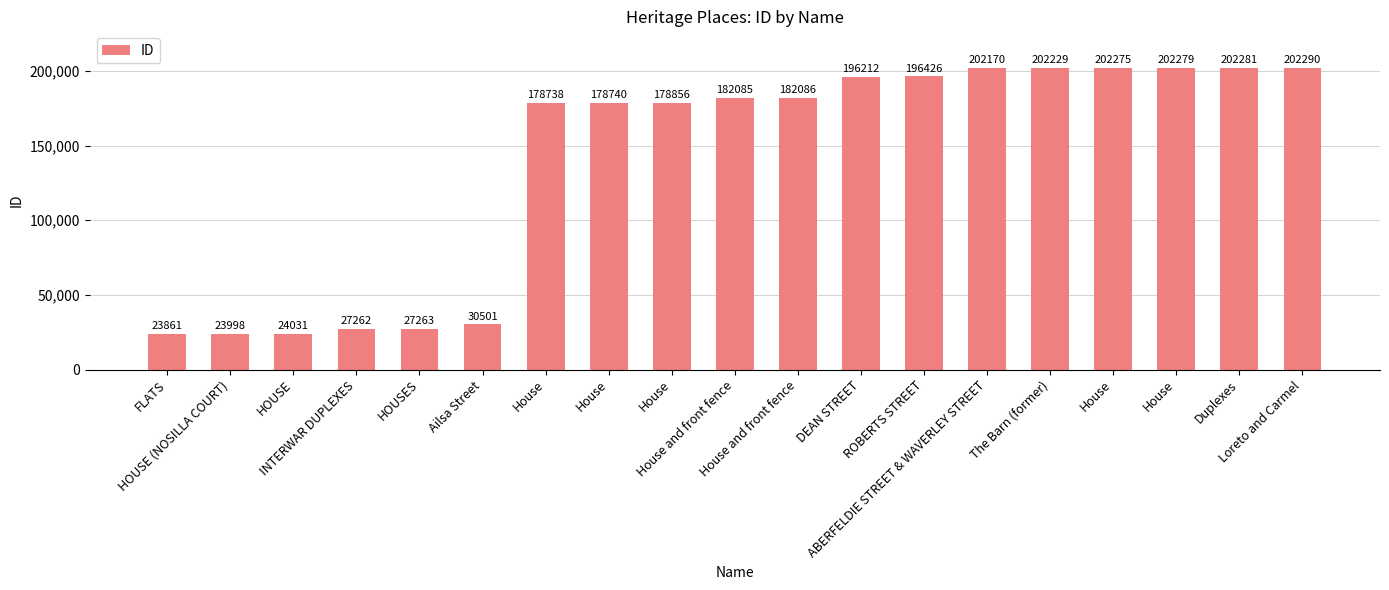

What value does the data have at DEAN STREET, to the nearest 50?

196200